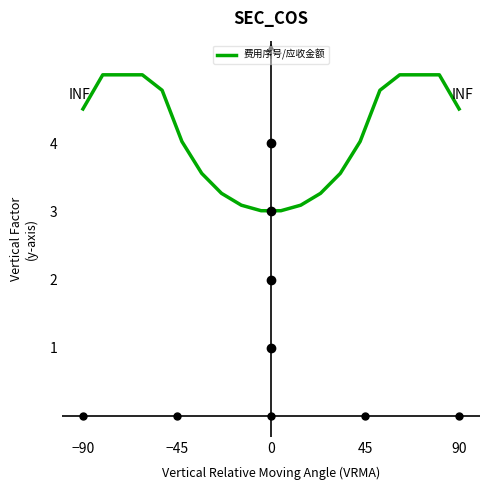

What is the minimum value shown in the chart?

3.0